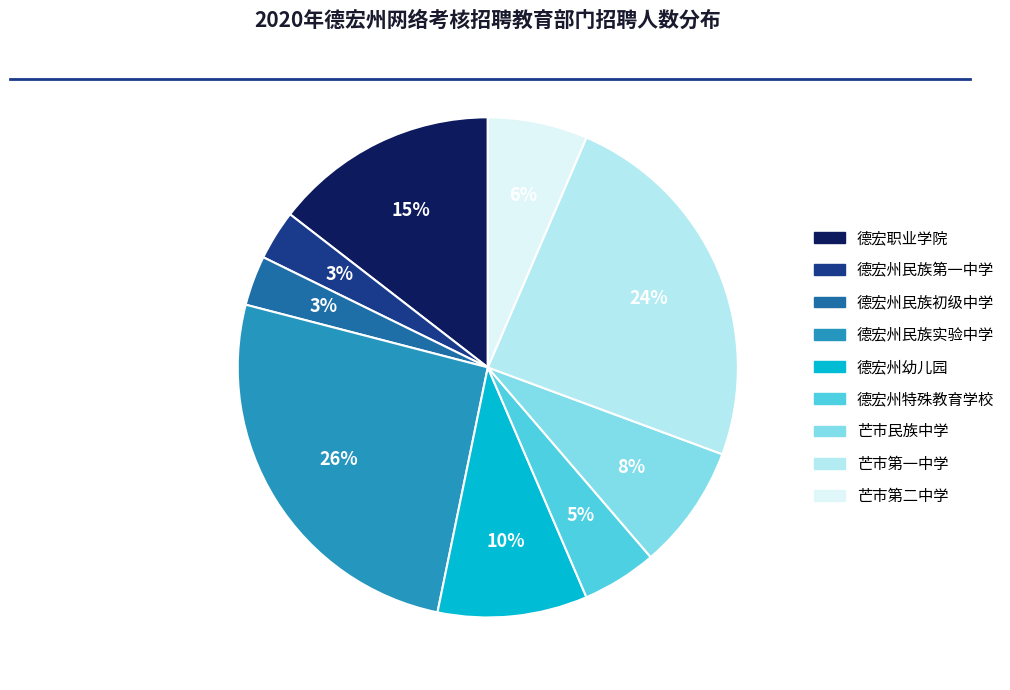

Combined, do 德宏州幼儿园 and 德宏州民族实验中学 account for over 50%?

No